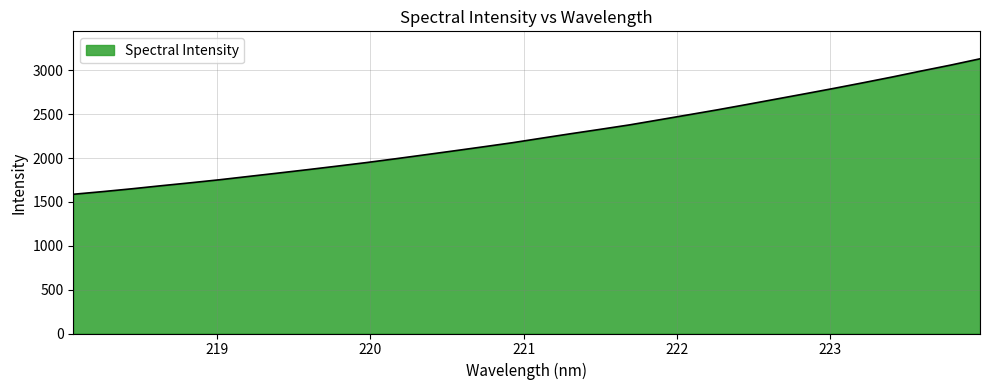

What is the minimum value shown in the chart?

1587.8